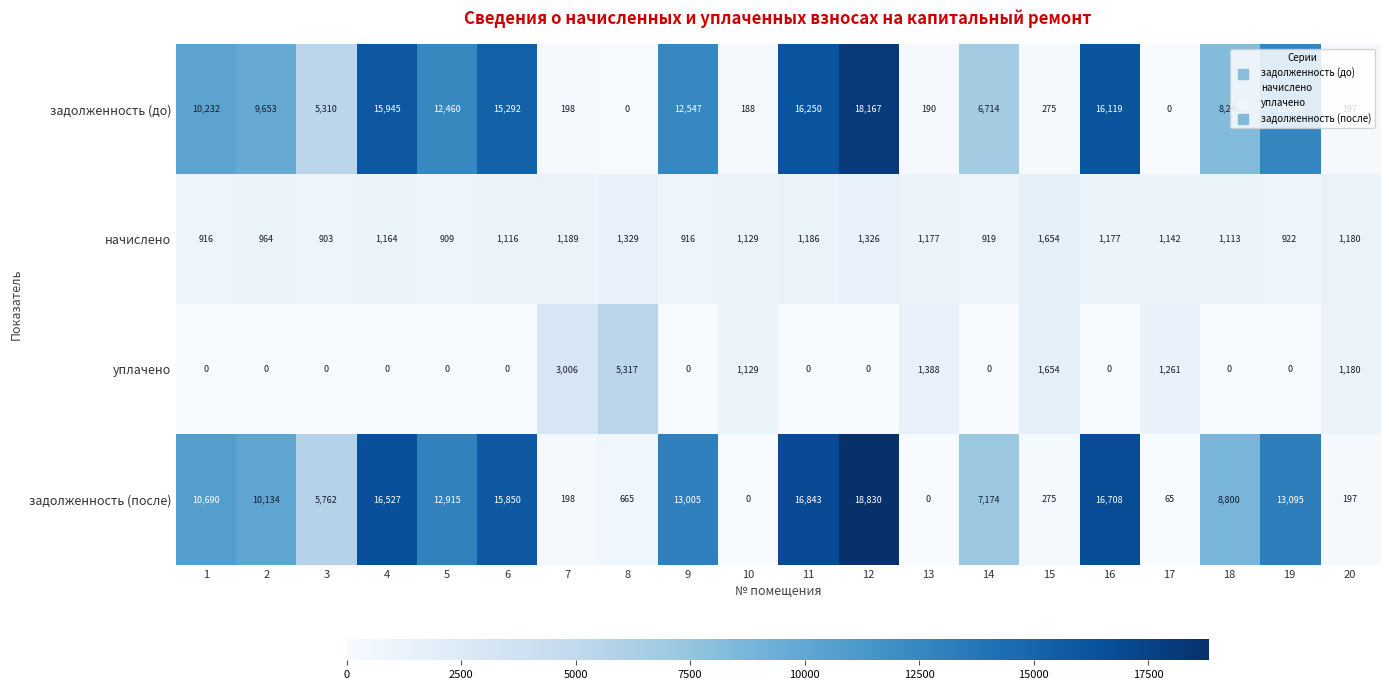

Which series has the widest spread of values?

задолженность (после)